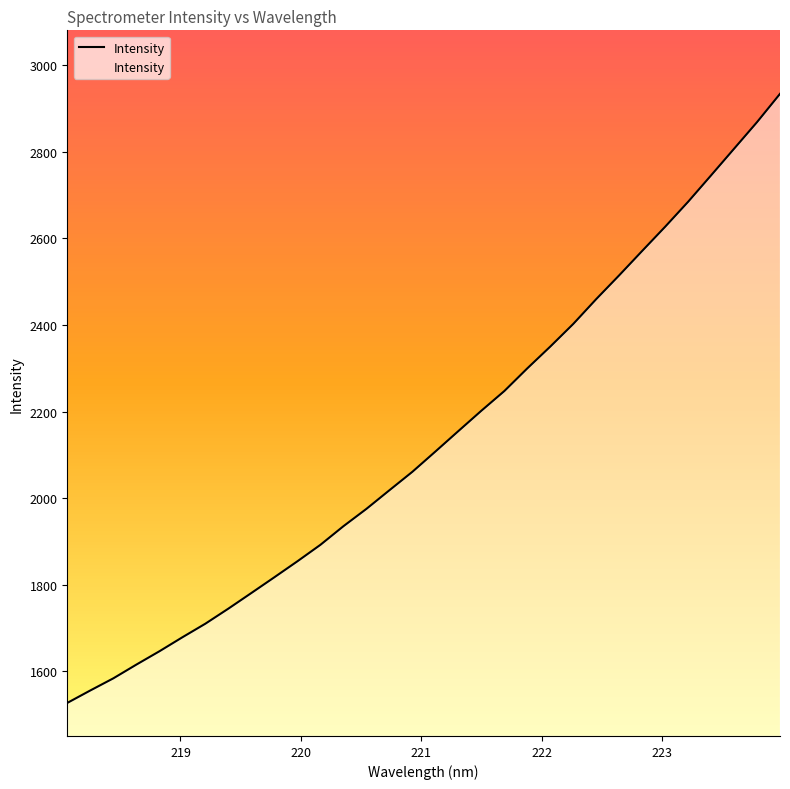

How many series are shown in this chart?

1